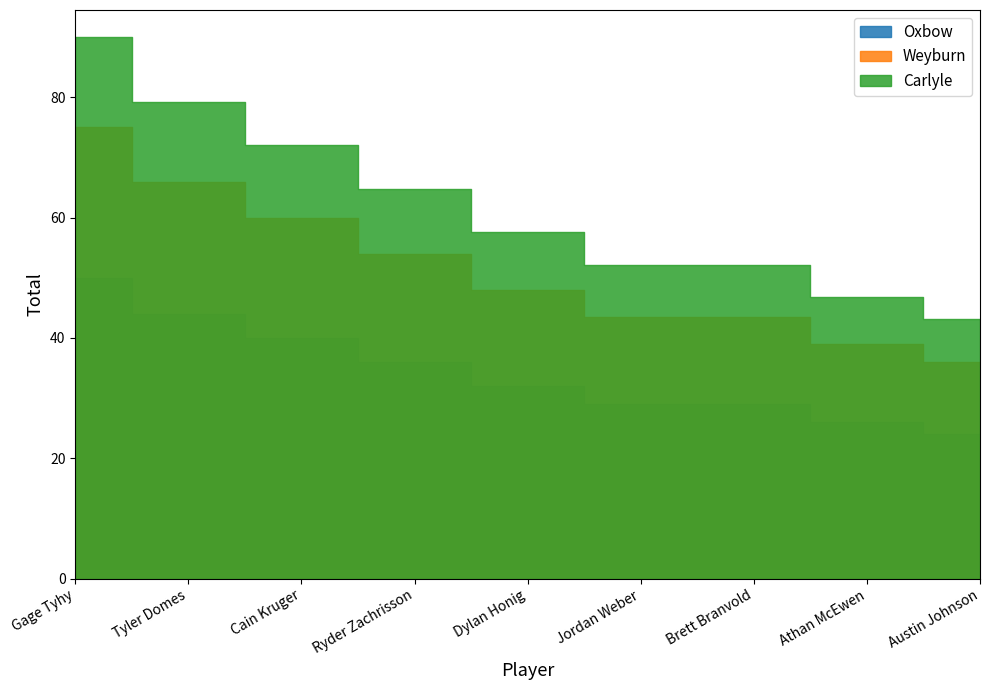

What is the smallest value displayed?

24